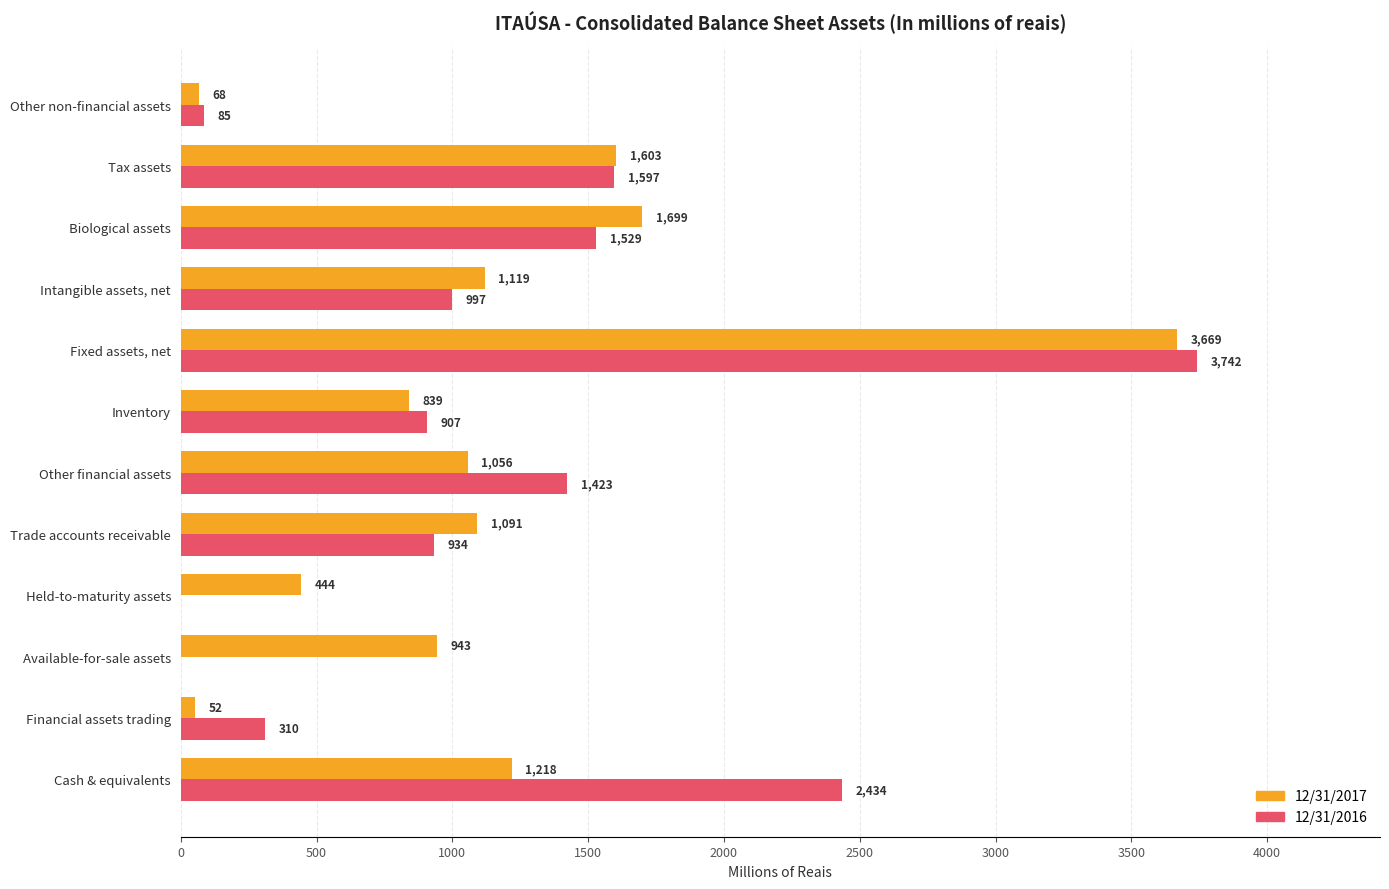

Between Financial assets trading and Trade accounts receivable, which series saw the biggest shift?

12/31/2017